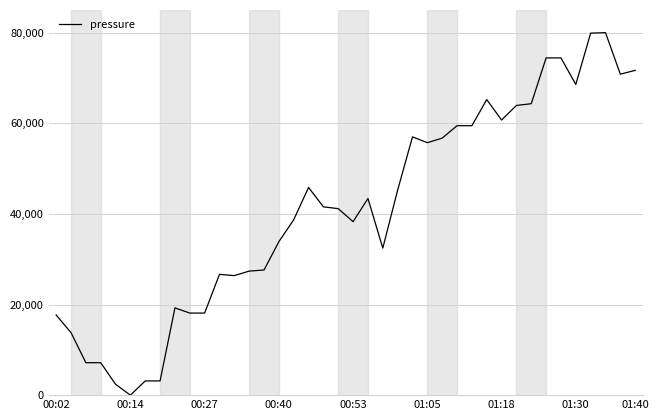

What is the greatest value displayed?

80000.0